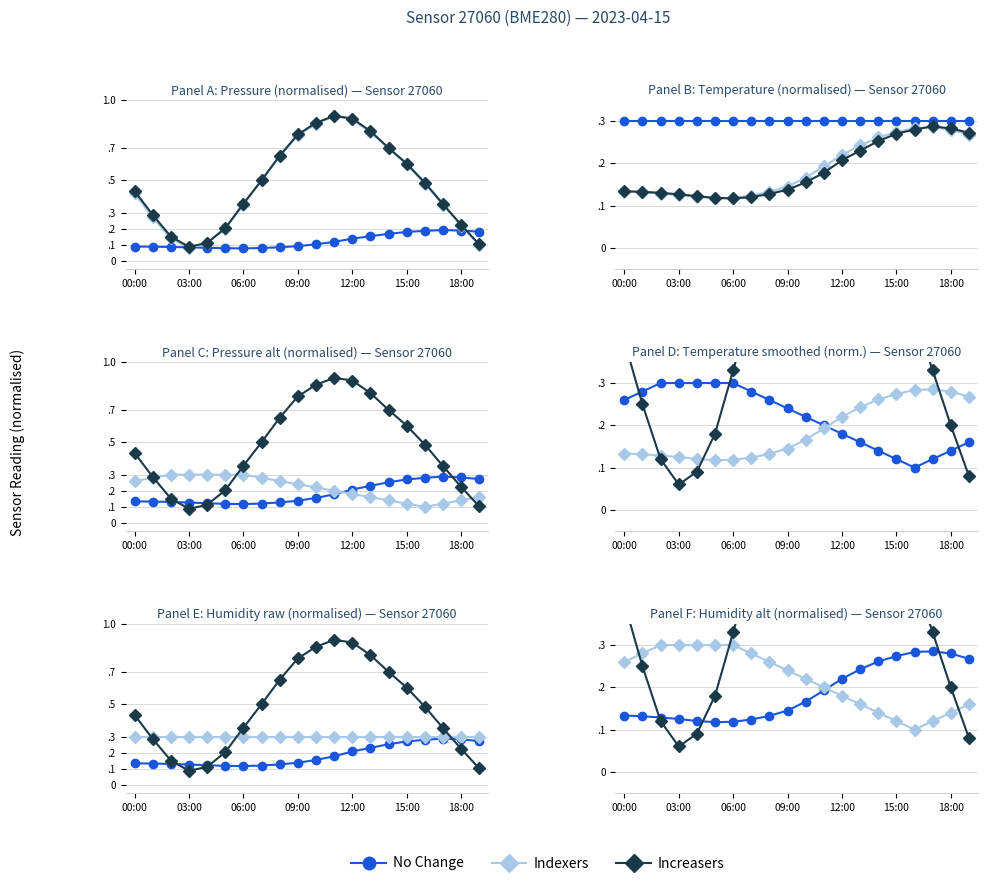

Count the number of data series in this chart.

3